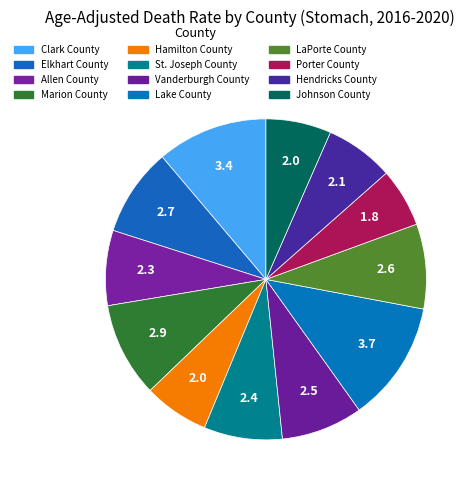

Is it true that Vanderburgh County is 1% of the pie?

False